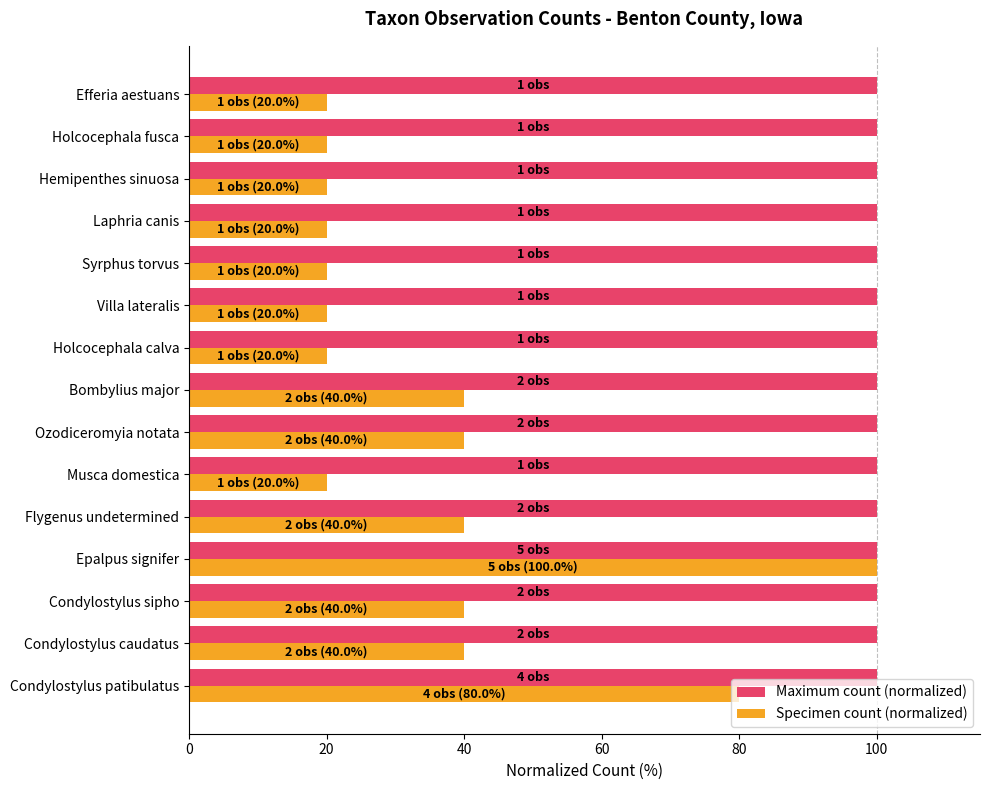

Which series has the largest total across all categories?

Maximum count (normalized)